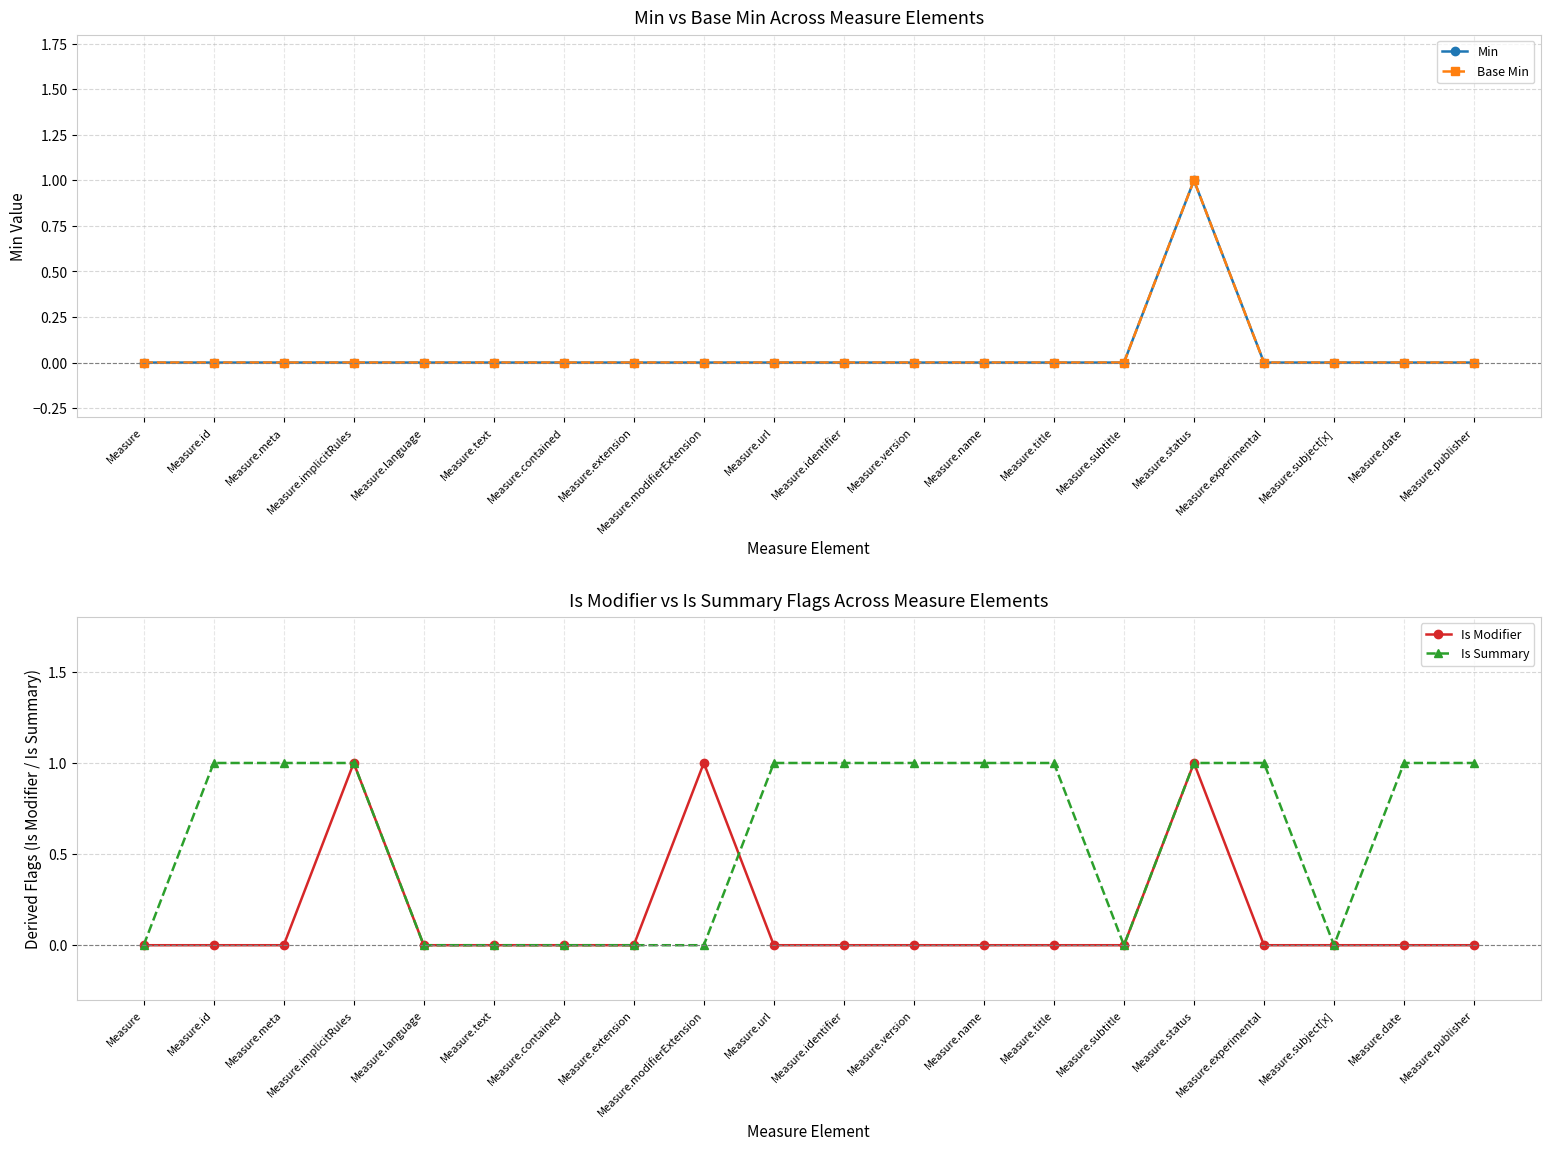

What is the label of the 20th point from the left?

Measure.publisher